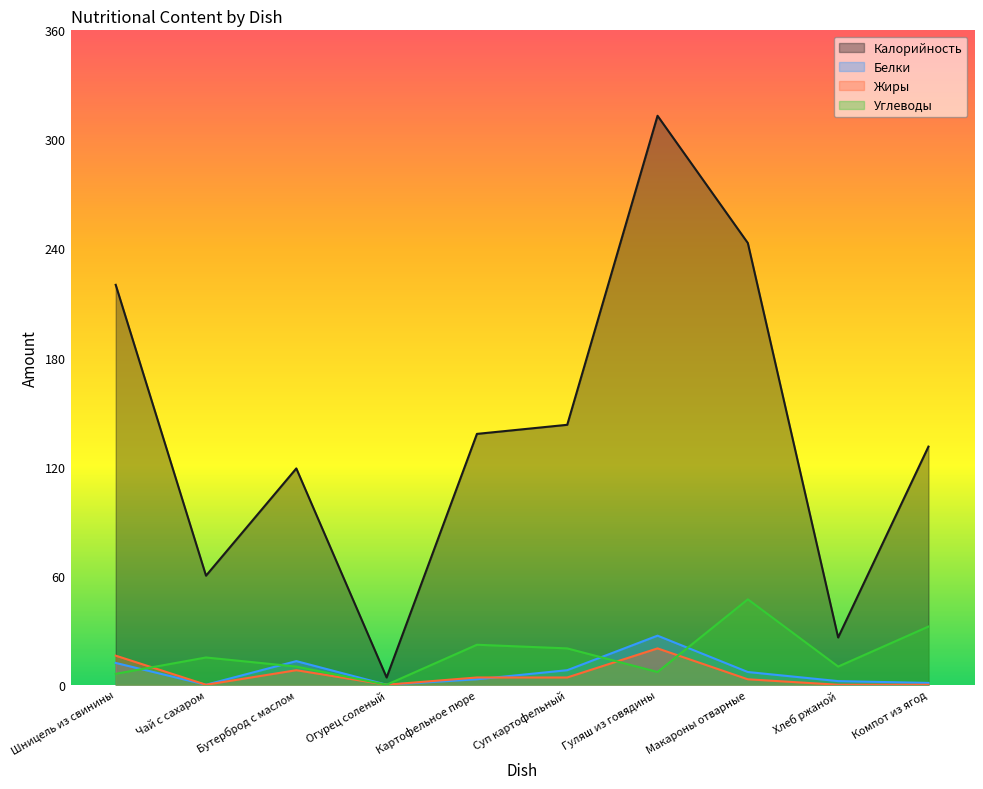

Between Бутерброд с маслом and Суп картофельный, which series saw the biggest shift?

Калорийность